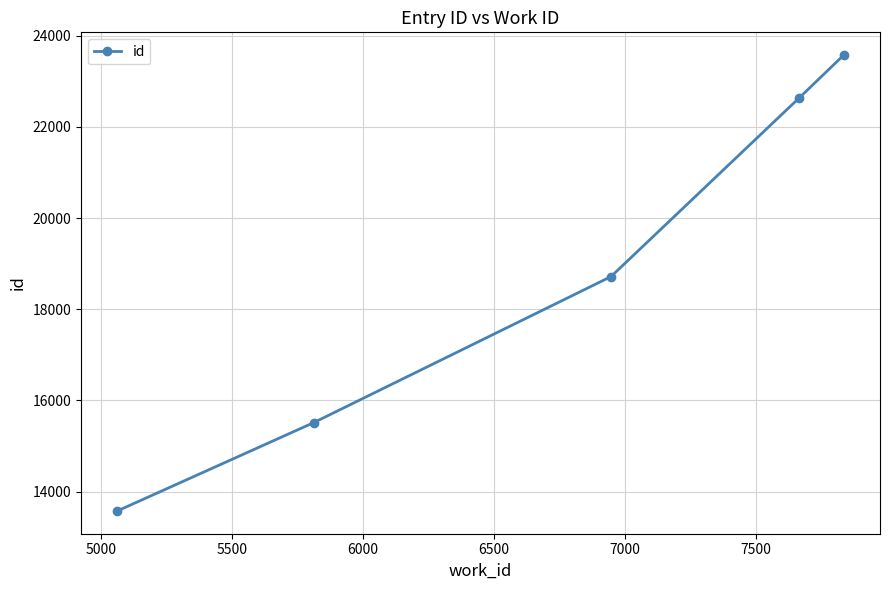

What is the greatest value displayed?

23576